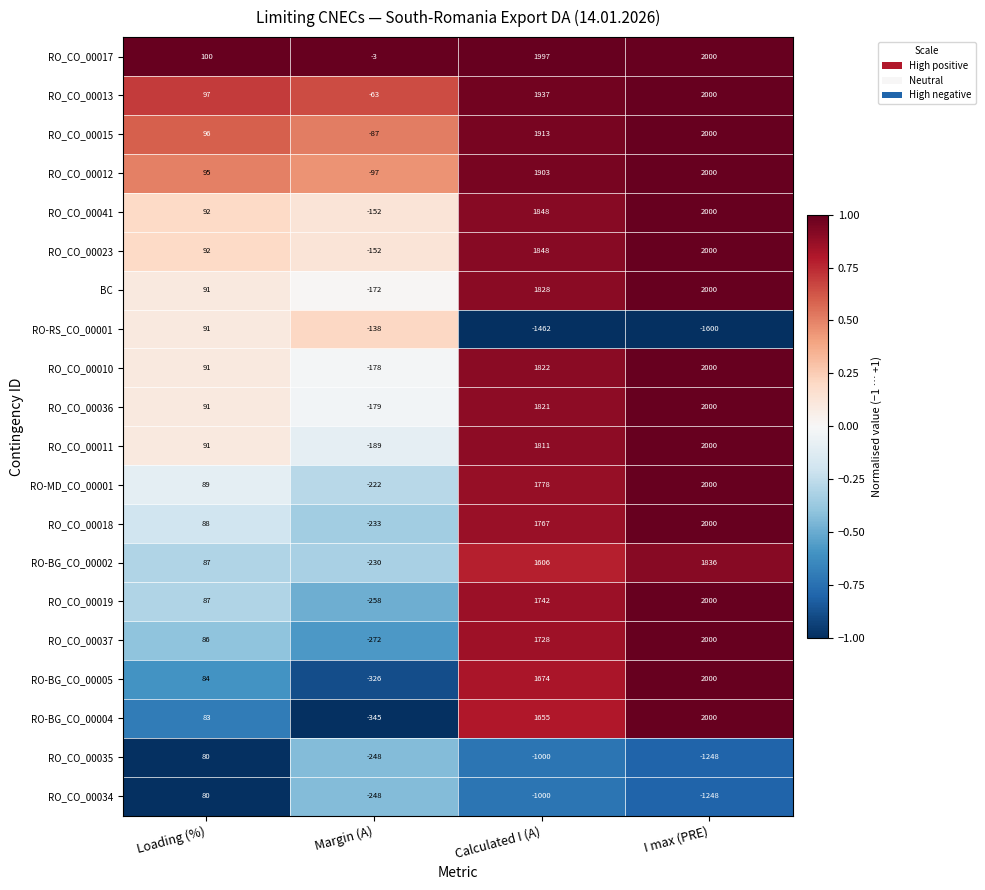

The RO_CO_00012 series shows 95 at Loading (%). True or false?

True